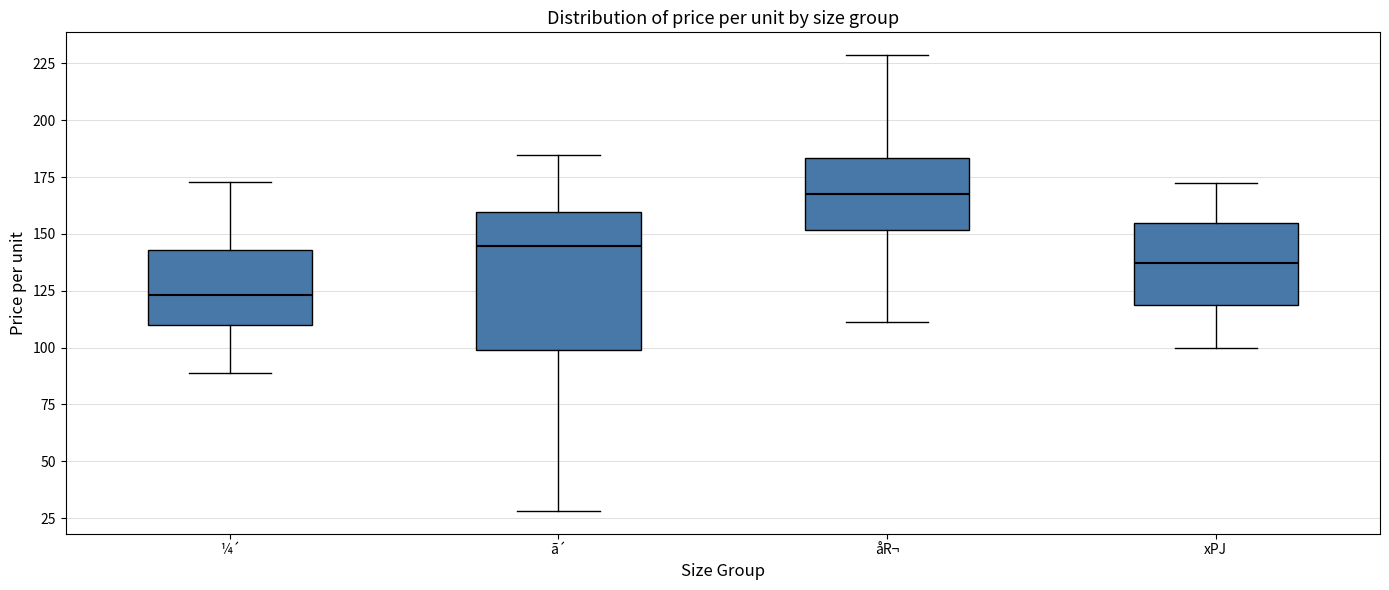

Where does the upper whisker of the box for ¼´ end on the y-axis? The values are not printed on the chart, so give them approximately, as read against the axis.

175